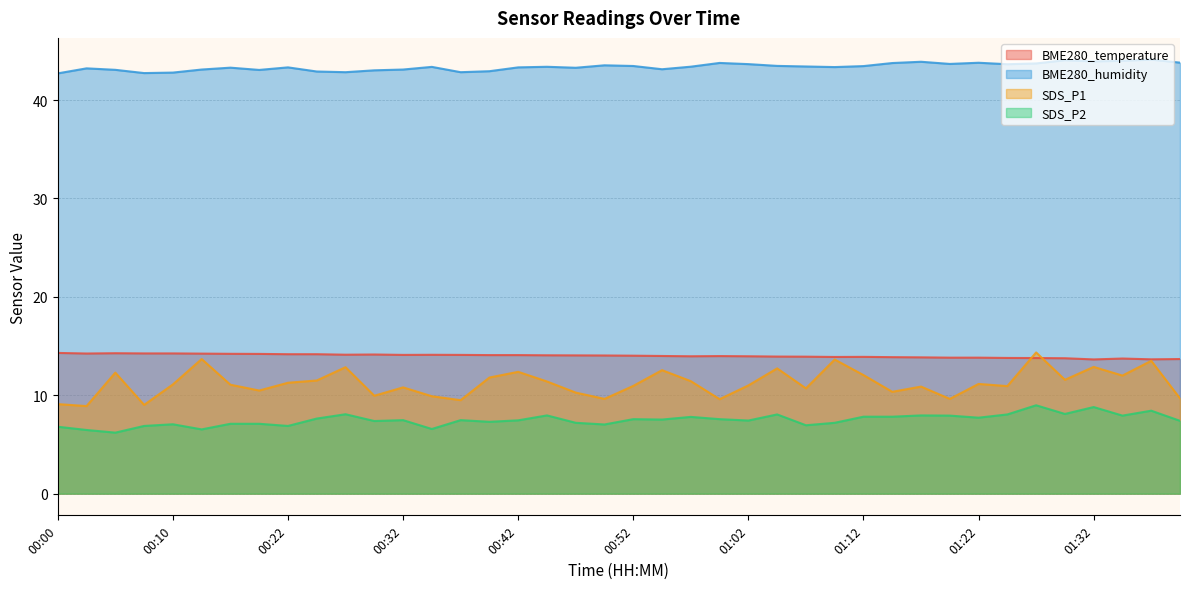

Does the chart have visible grid lines?

Yes